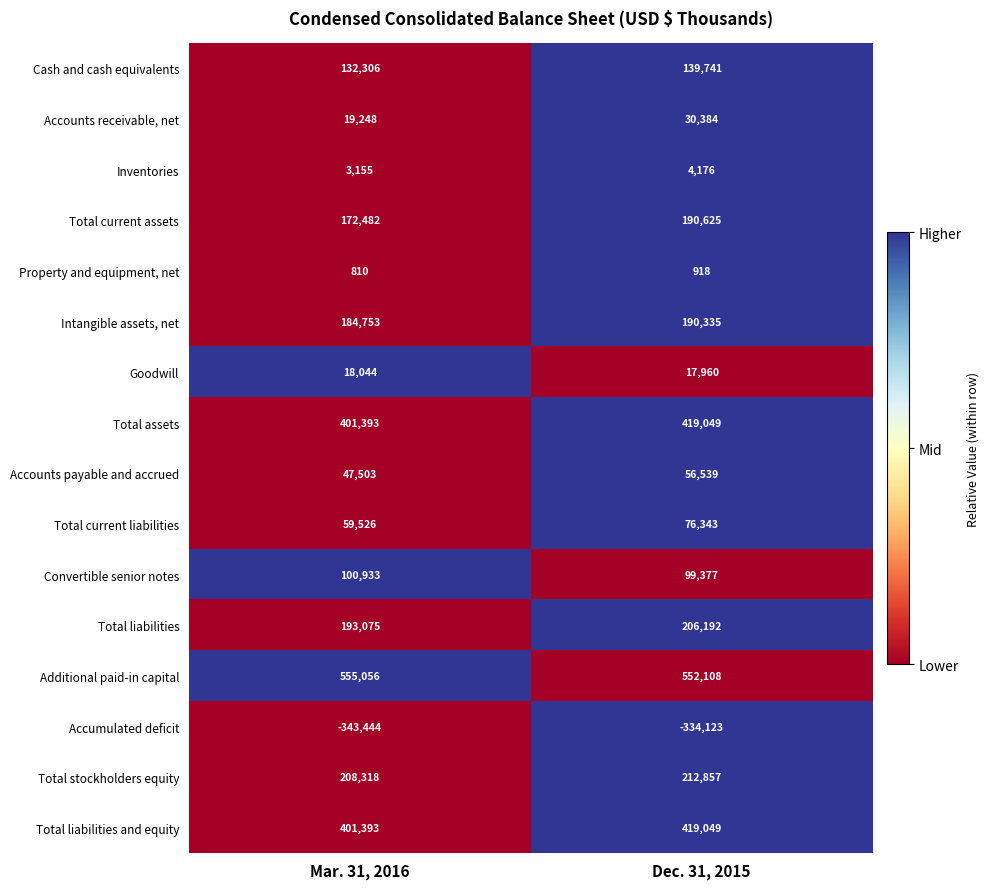

The Total stockholders equity series shows 212857 at Dec. 31, 2015. True or false?

True